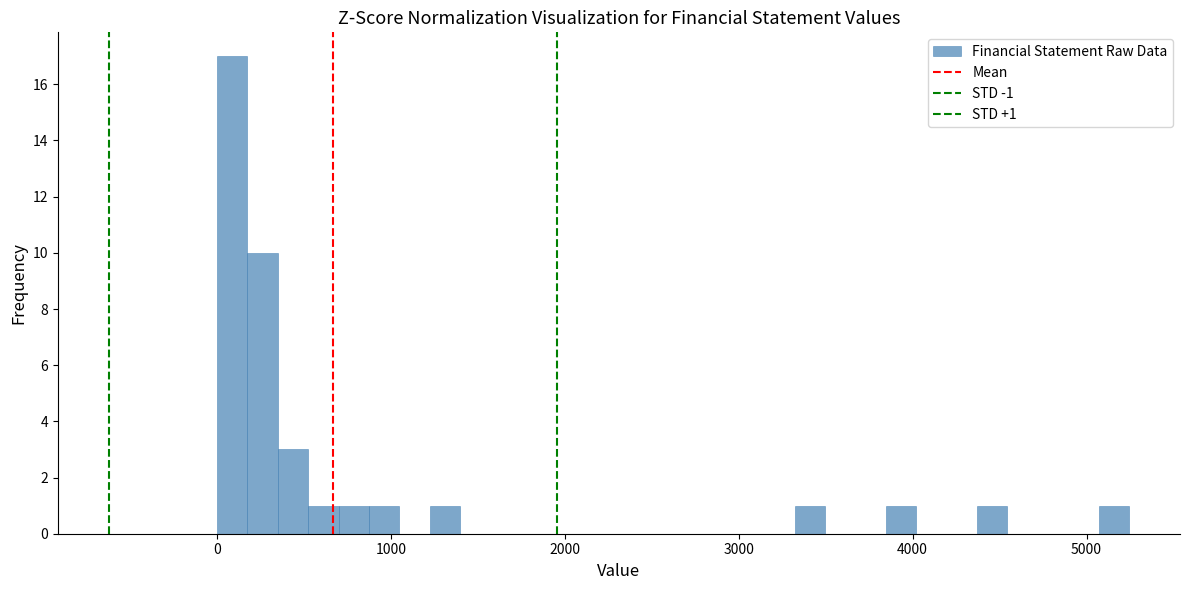

Around what value on the x-axis is the tallest bar? Give the approximate position of its centre, as read against the axis.

100